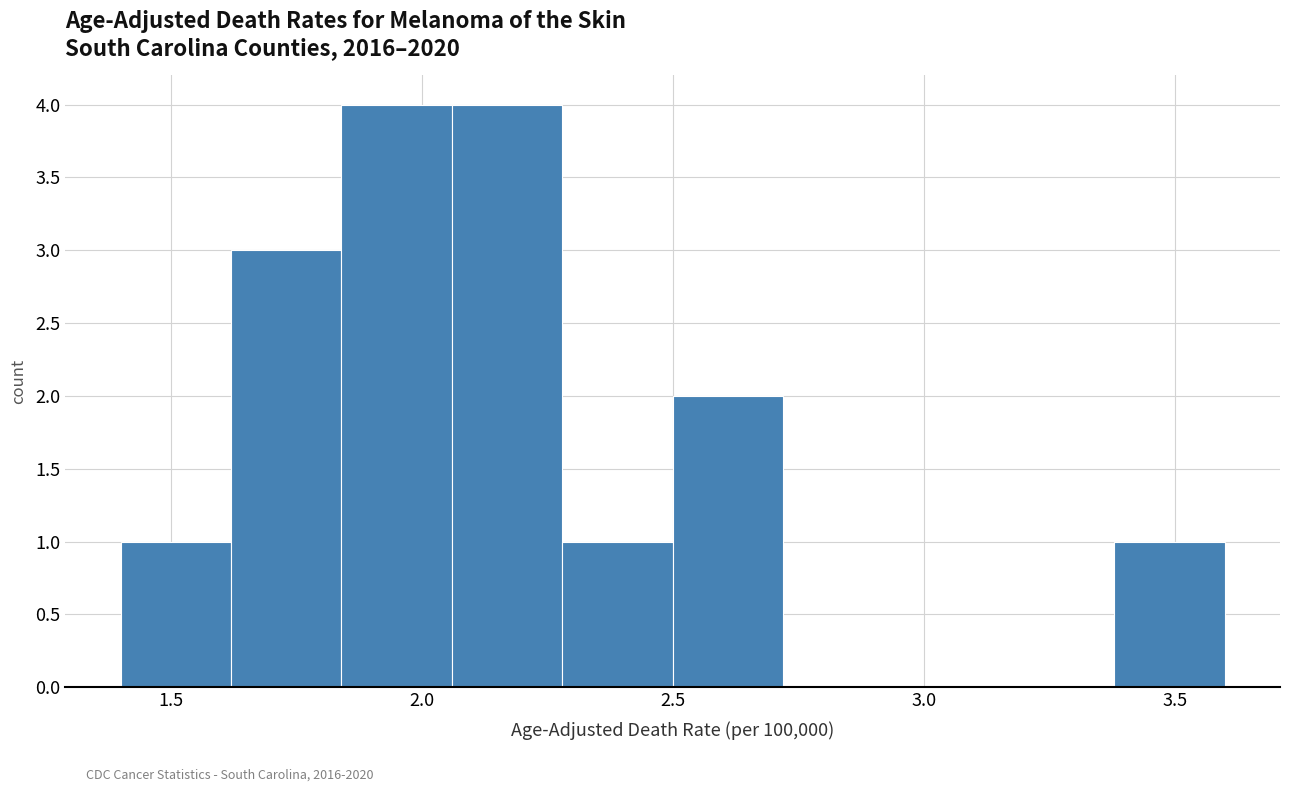

Reading left to right, list every bar in this chart as the range it spans on the x-axis followed by its height. Neither the bar edges nor the heights are printed on the chart, so give them approximately, as read against the axes.

1.40 to 1.62: 1
1.62 to 1.84: 3
1.84 to 2.06: 4
2.06 to 2.28: 4
2.28 to 2.50: 1
2.50 to 2.72: 2
2.72 to 2.94: 0
2.94 to 3.16: 0
3.16 to 3.38: 0
3.38 to 3.60: 1